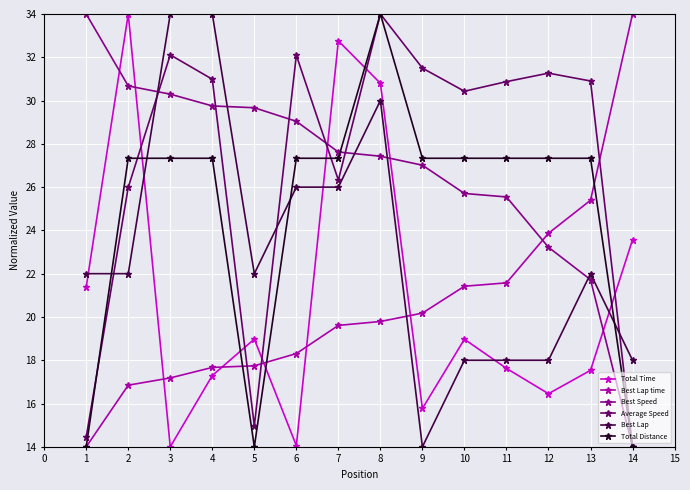

How many series are shown in this chart?

6